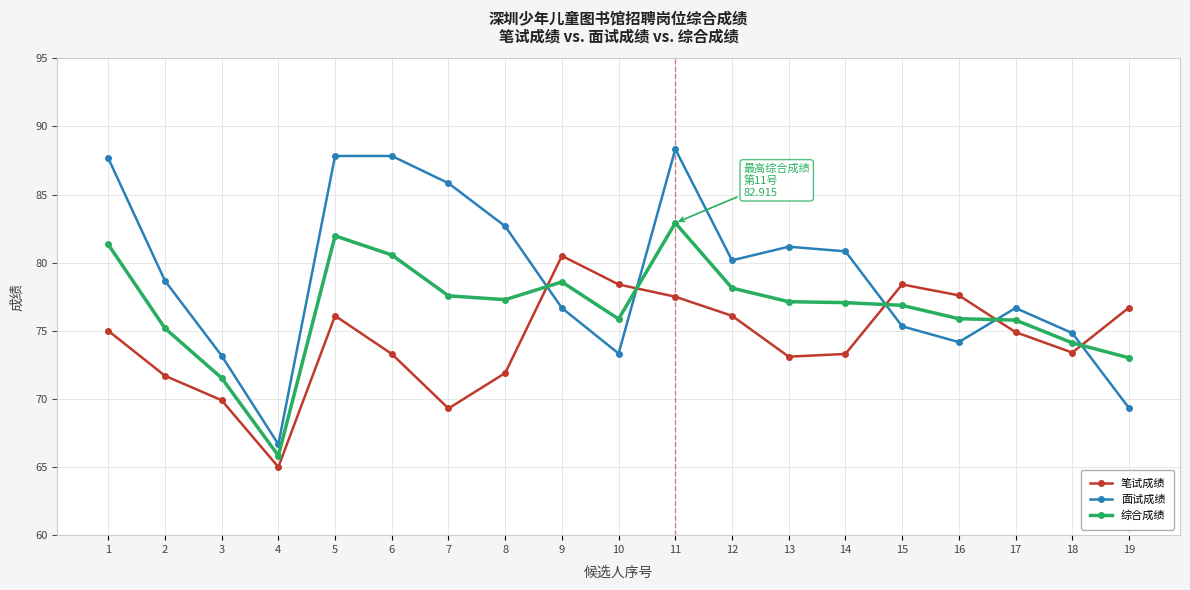

What is the total value across all series at 16?

227.7